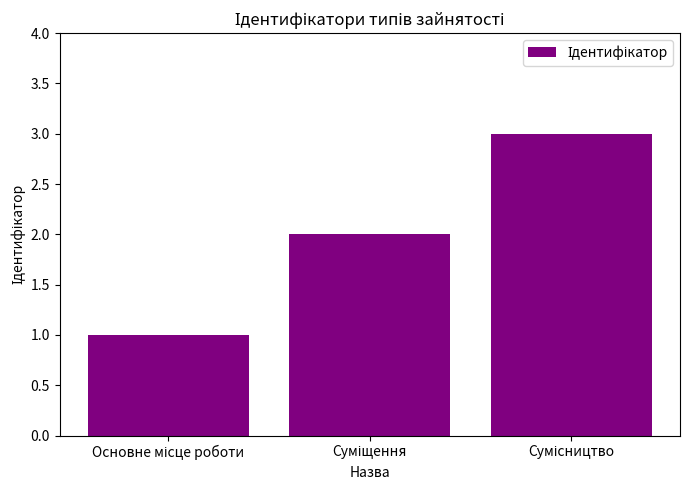

What is the difference between the maximum and minimum values?

2